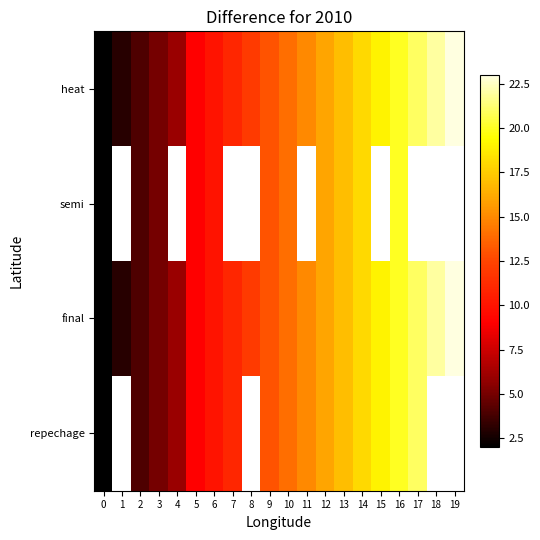

What is the difference between the maximum and minimum values in the final series?

21.0